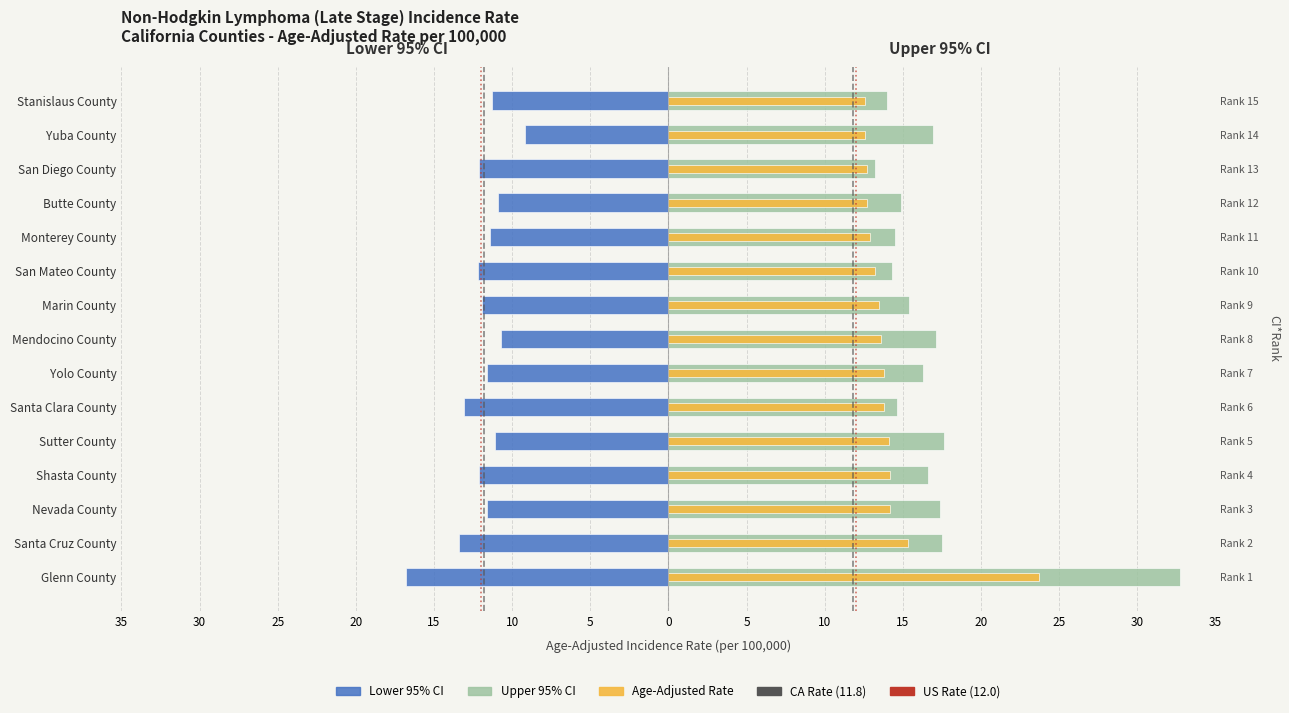

The value of Lower 95% CI at Glenn County is -24.2. True or false?

False